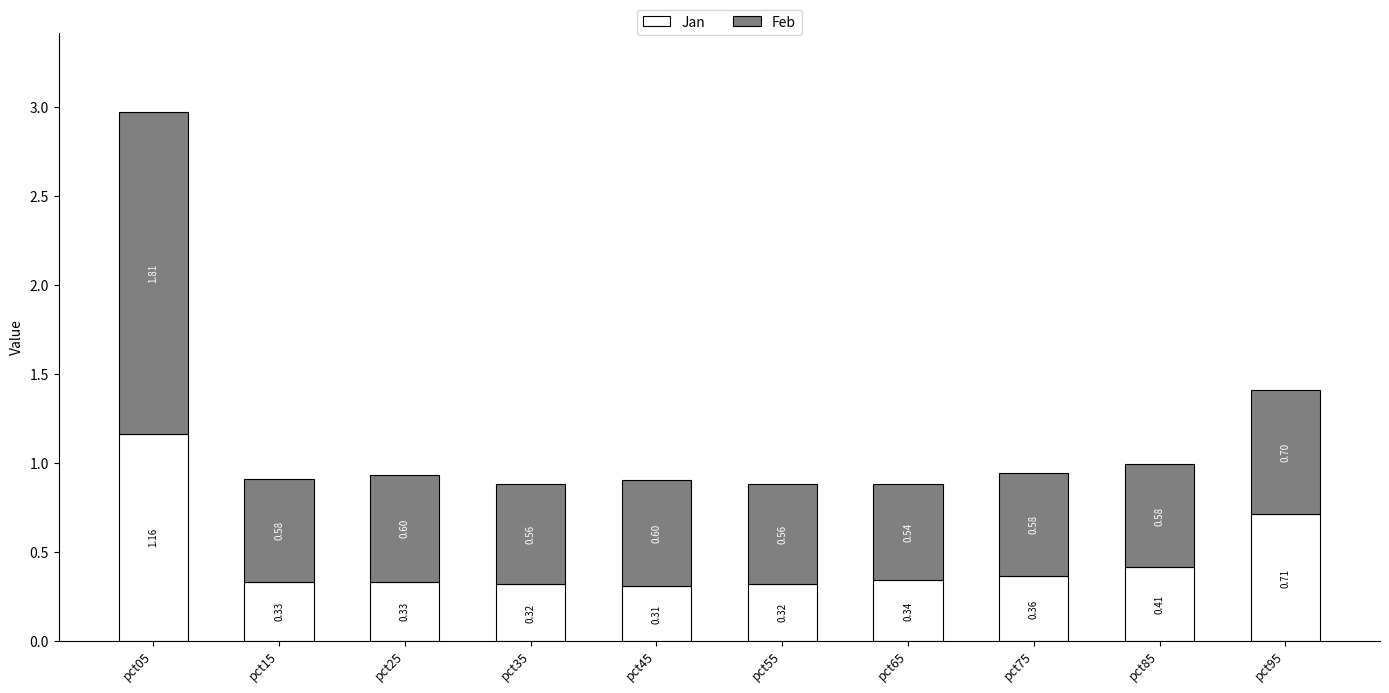

Are the bars grouped side by side (vs. stacked)?

No